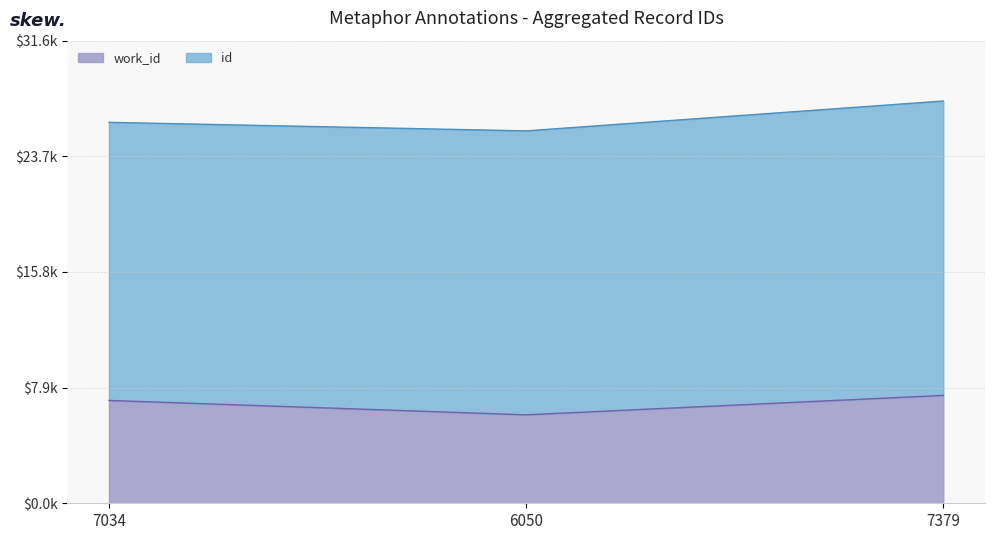

Which label corresponds to the largest value in the chart?

7379